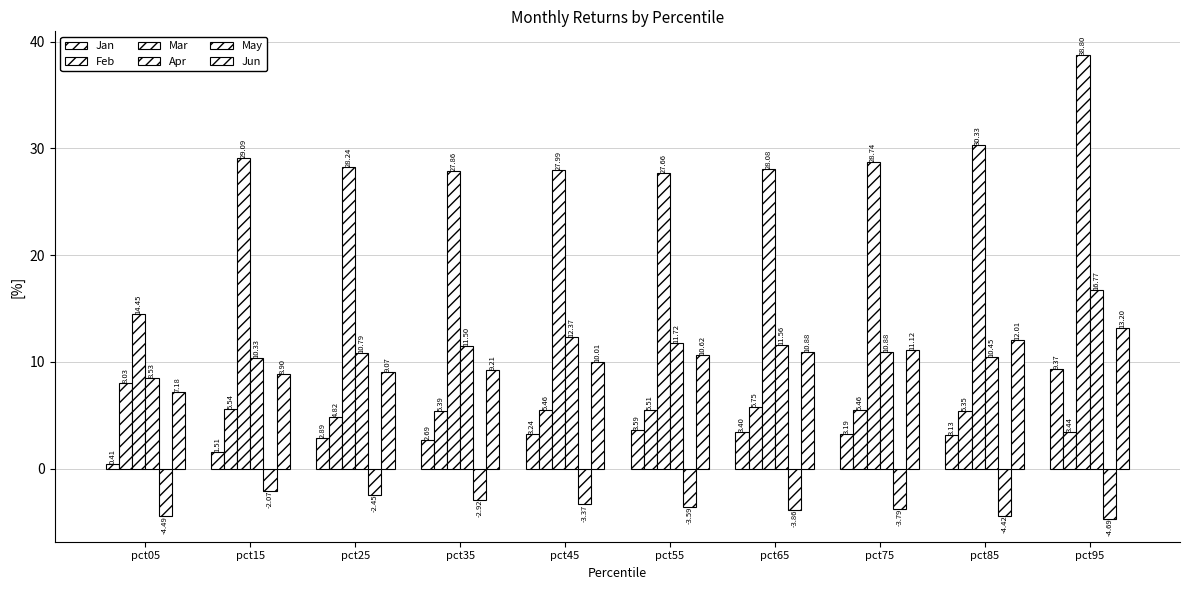

What is the value of the Mar bar at the 1st from the left?

14.4